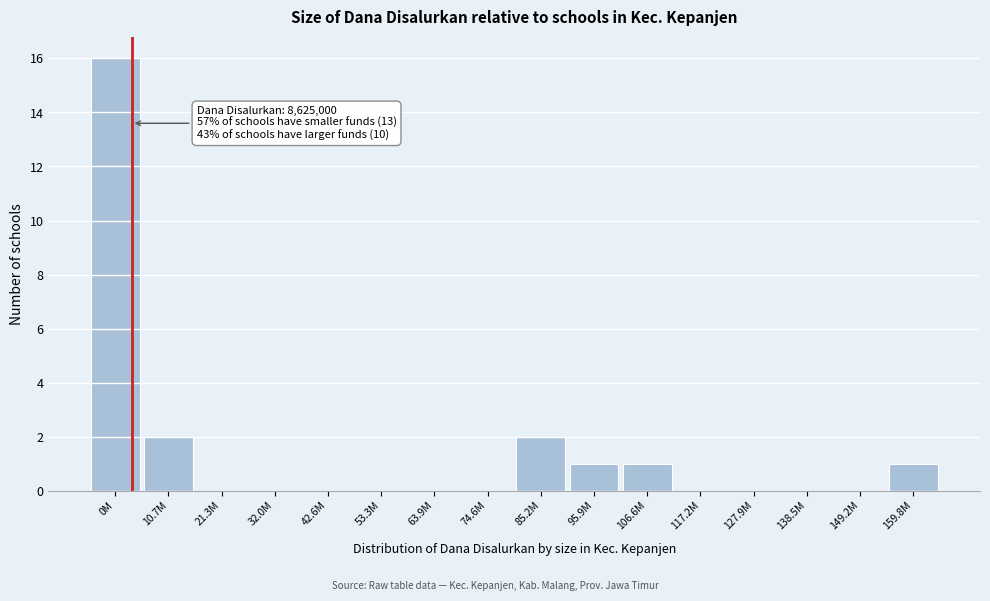

Reading right to left, transcribe all the data shown in this chart.

159.8M=1	149.2M=0	138.5M=0	127.9M=0	117.2M=0	106.6M=1	95.9M=1	85.2M=2	74.6M=0	63.9M=0	53.3M=0	42.6M=0	32.0M=0	21.3M=0	10.7M=2	0M=16